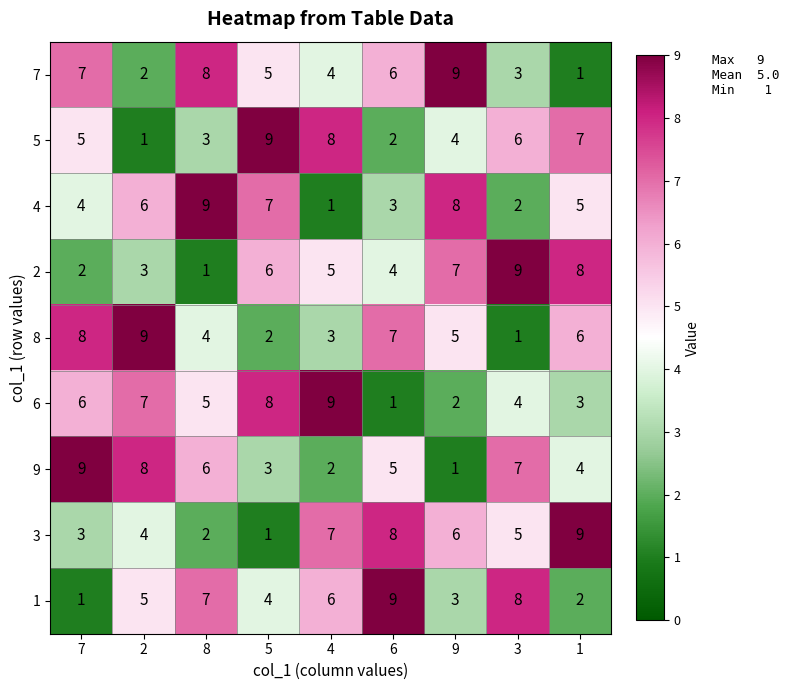

The 8 series shows 8 at 9. True or false?

False